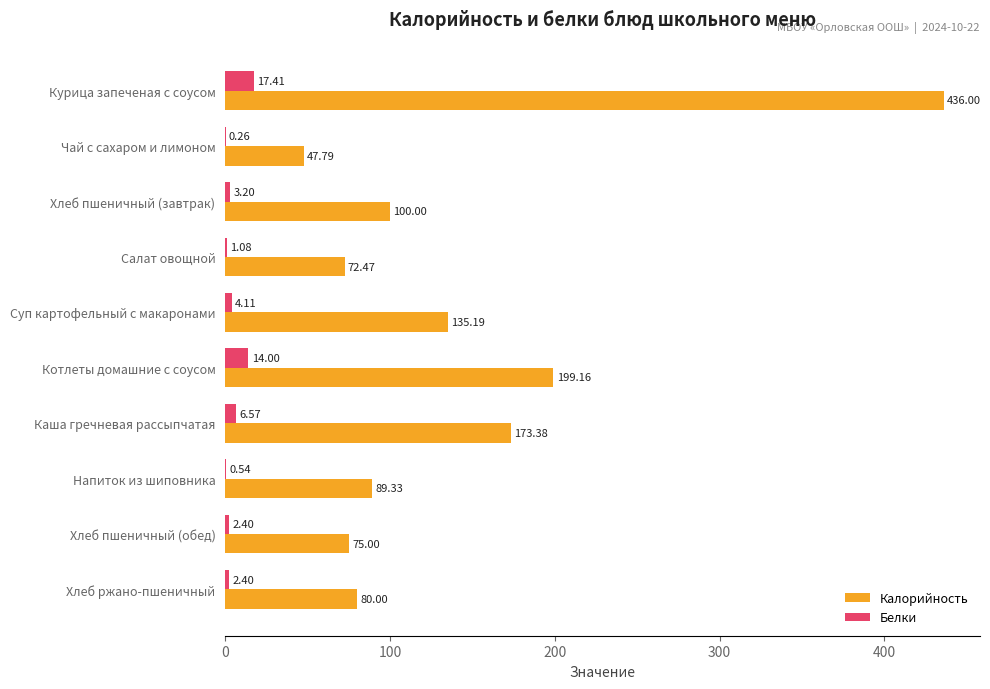

At which label is Калорийность closest to 241?

Котлеты домашние с соусом